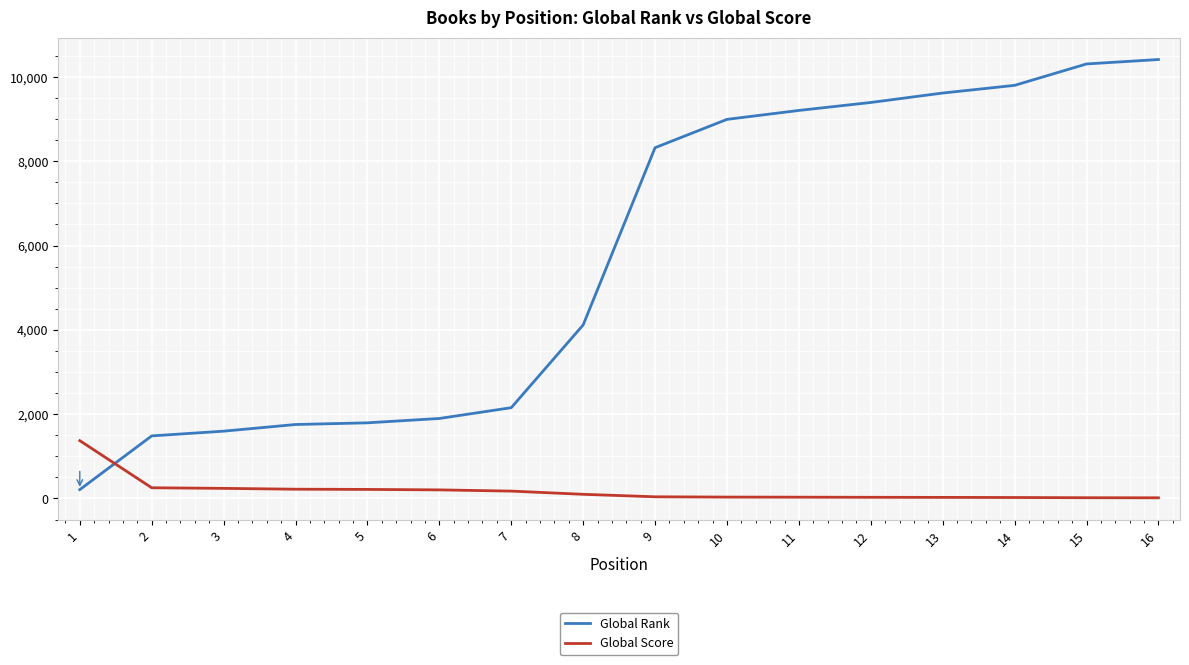

Which series has the widest spread of values?

Global Rank